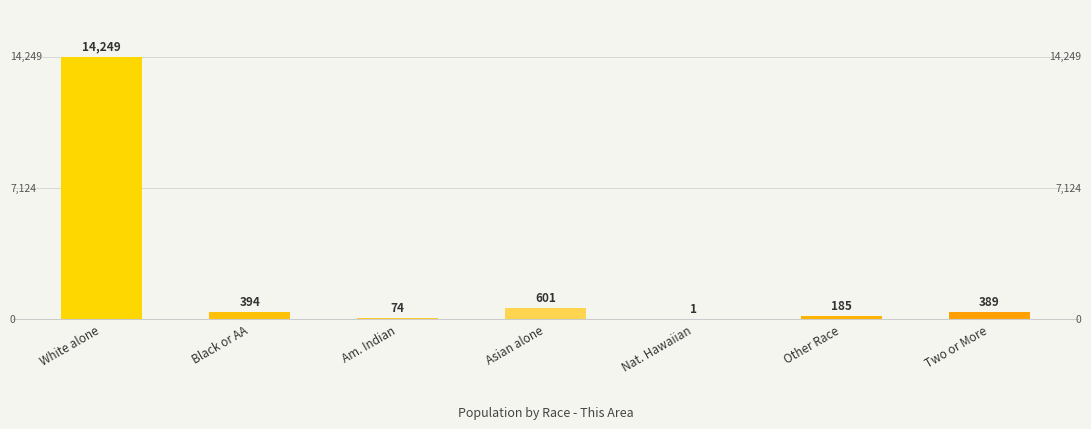

Is it true that the value at Black or AA is 394?

True